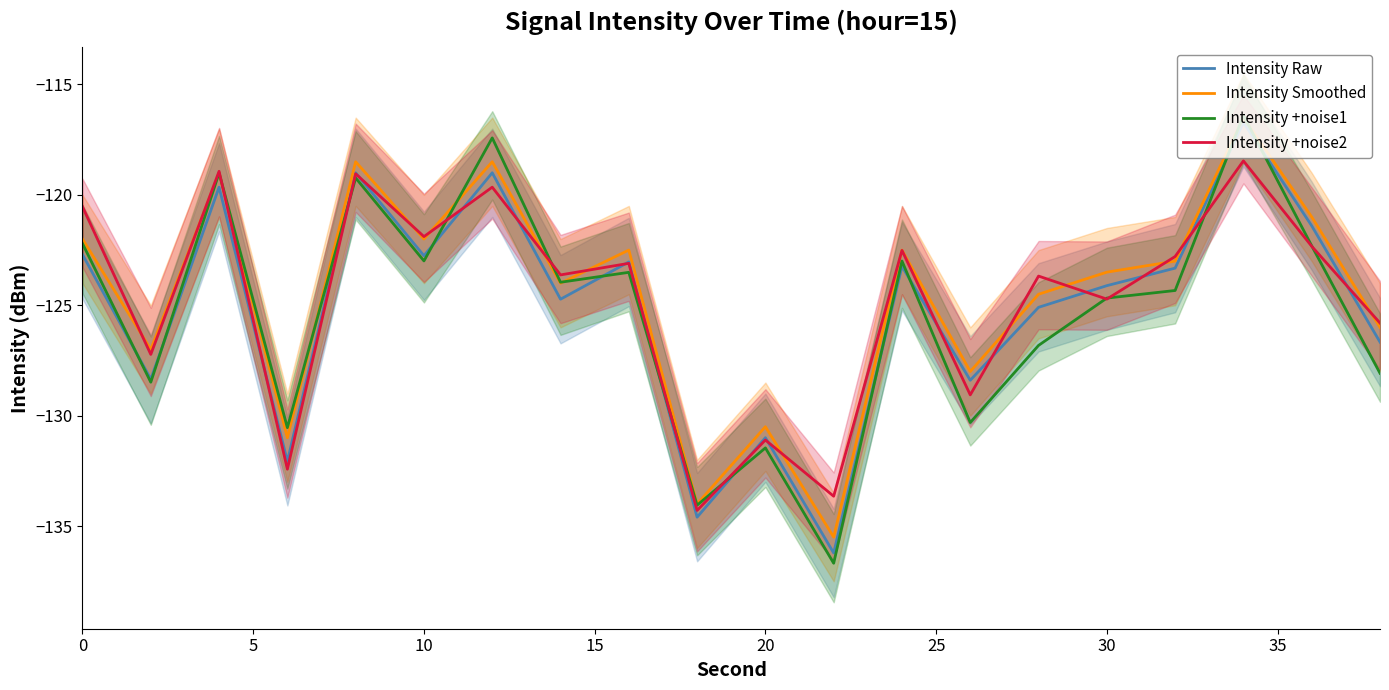

How many lines are shown in the chart?

4